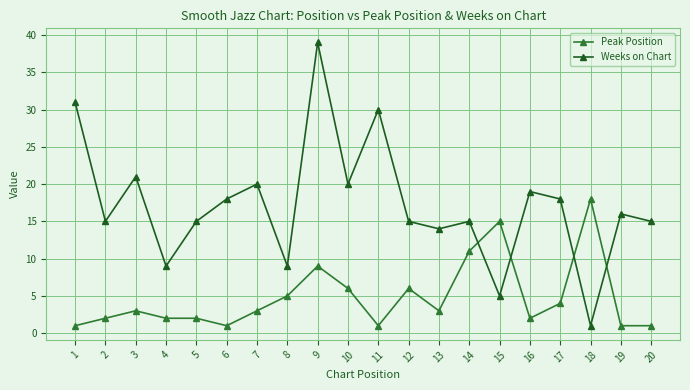

Which series has the widest spread of values?

Weeks on Chart